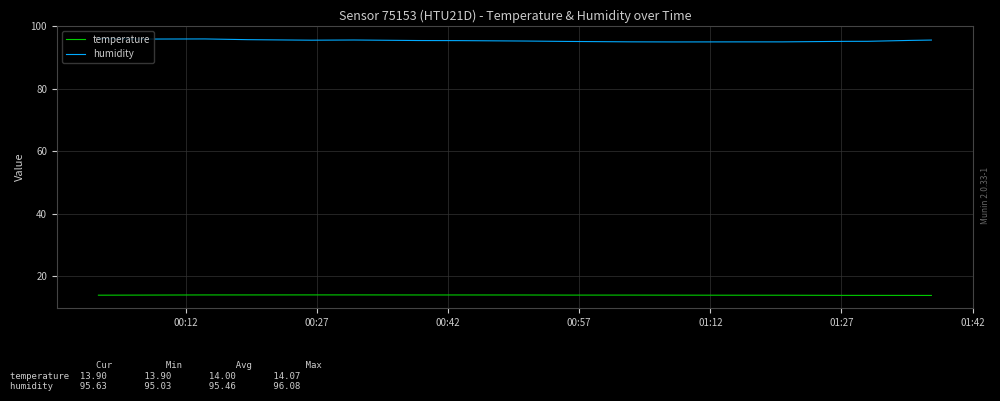

What is the smallest value displayed?

13.9